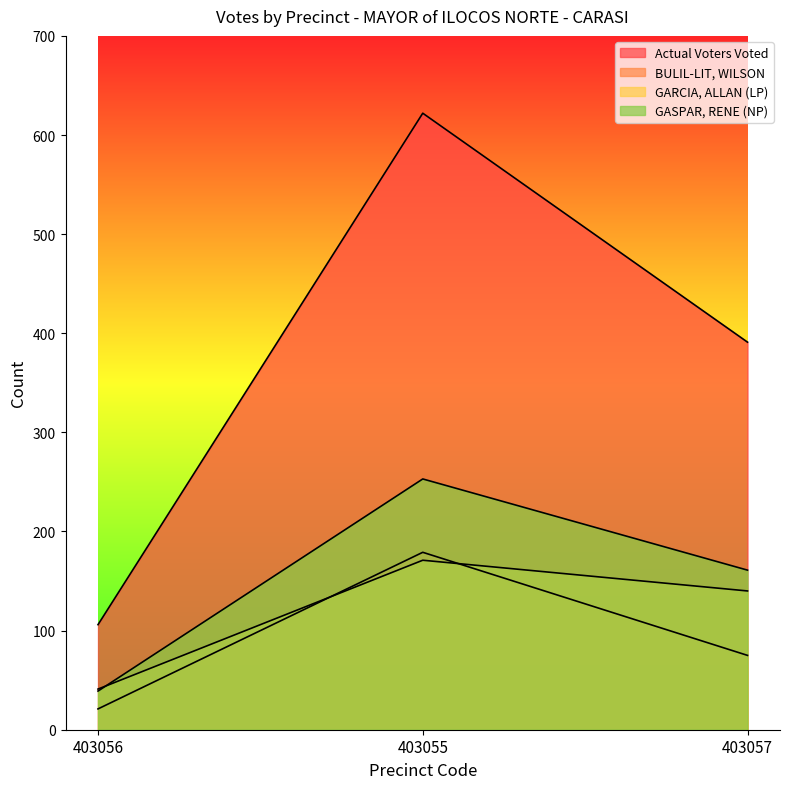

True or false: BULIL-LIT, WILSON has a value of 102 at 403057.

False